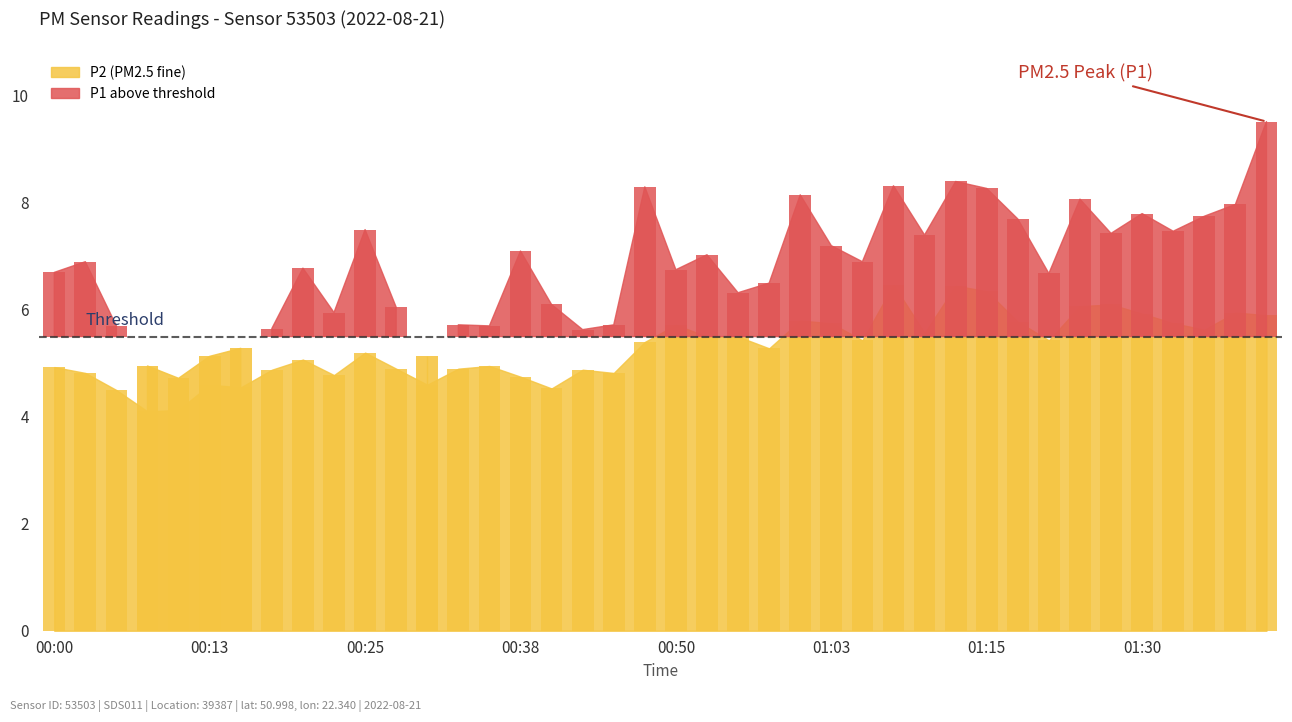

Rank the categories by value from lowest to highest.

00:08, 00:10, 00:05, 00:40, 00:15, 00:13, 00:30, 00:38, 00:23, 00:03, 00:45, 00:18, 00:43, 00:28, 00:33, 00:00, 00:35, 00:20, 00:25, 00:58, 00:48, 01:05, 01:23, 00:53, 00:55, 01:10, 01:35, 00:50, 01:03, 01:33, 01:20, 01:00, 01:40, 01:30, 01:37, 01:25, 01:28, 01:15, 01:13, 01:08